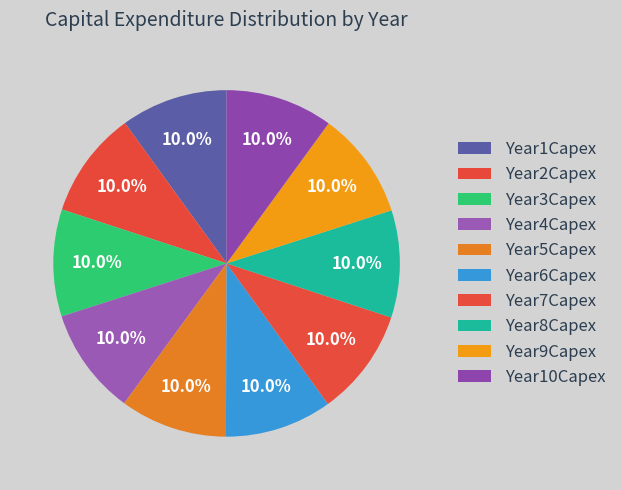

How much of the chart is everything except Year10Capex?

90.0%